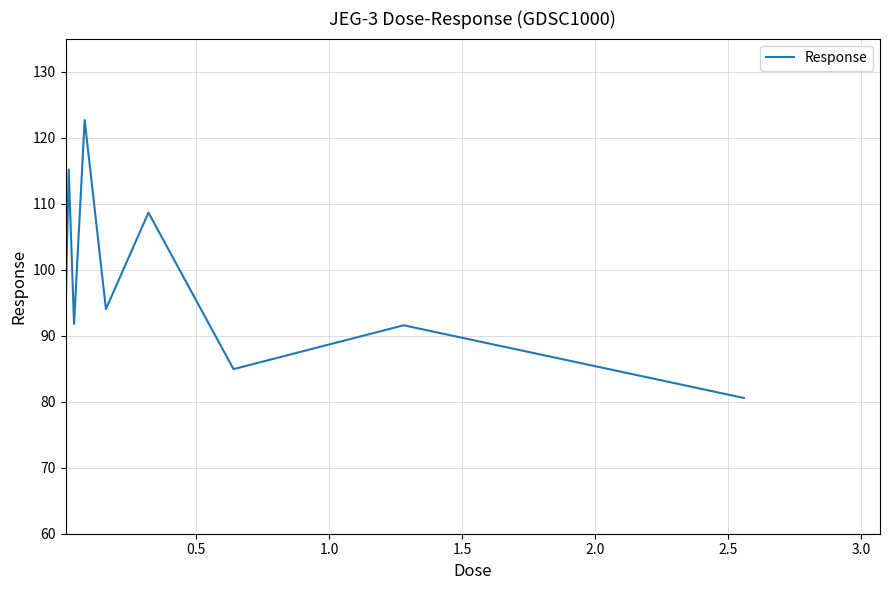

What is the difference between the maximum and minimum values?

42.1